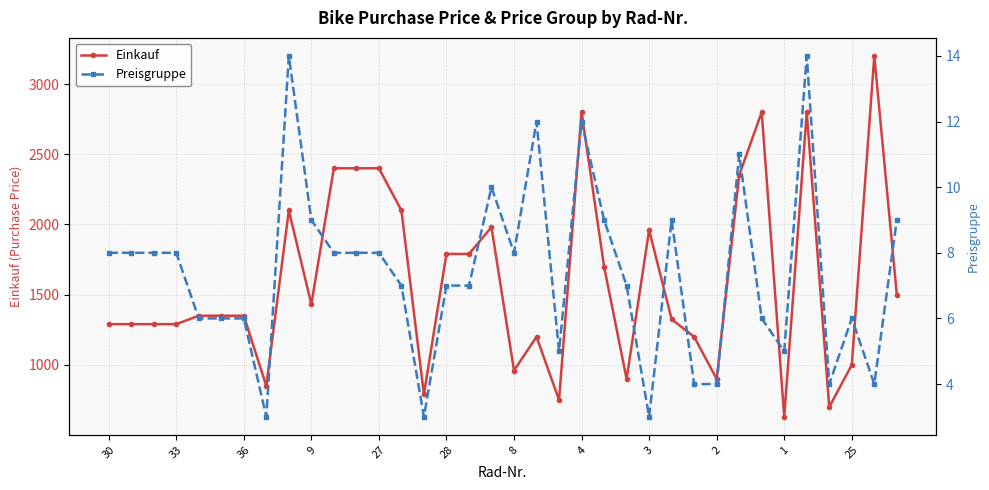

What is the sum of the Einkauf values at 8 and 33?

2250